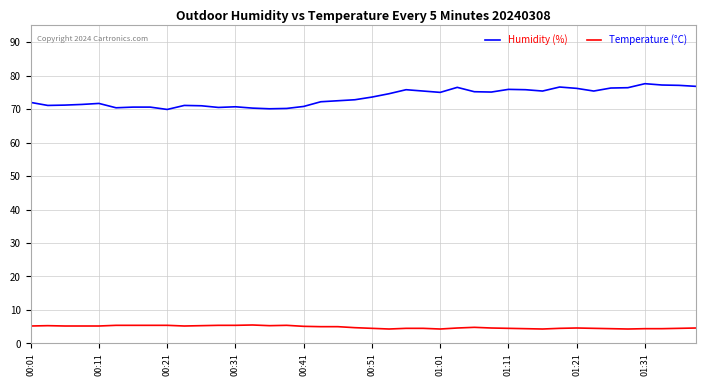

Which series has the largest range (max minus min)?

Humidity (%)